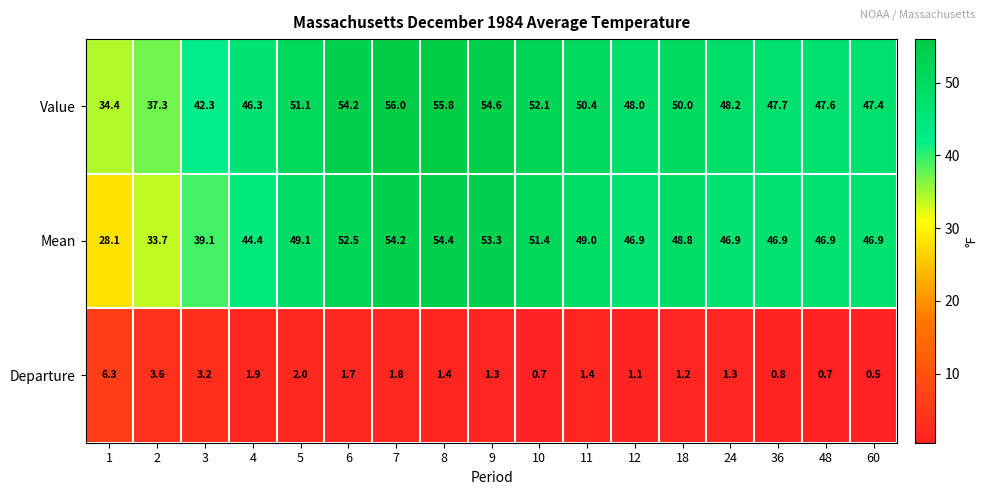

Which category has the highest value across all series?

7